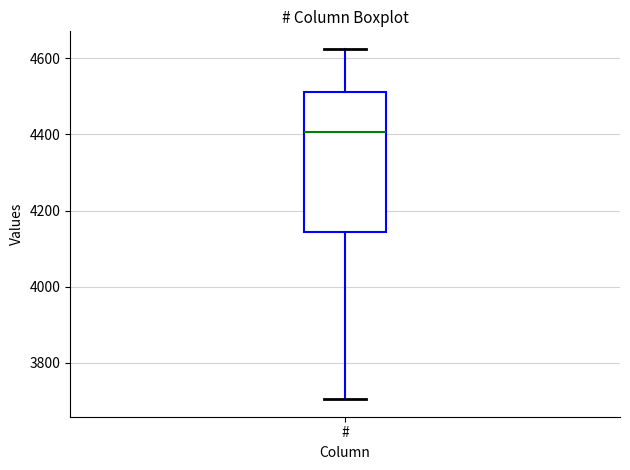

Read this box plot against the y-axis: the position of the median line, the range covered by the box, and the ends of both whiskers. The values are not printed on the chart, so give them approximately, as read against the axis.

median 4400, box 4140 to 4520, whiskers 3700 to 4620